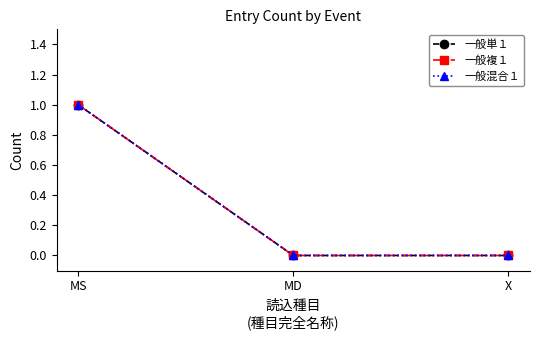

How many values in the 一般混合１ series exceed 0?

1